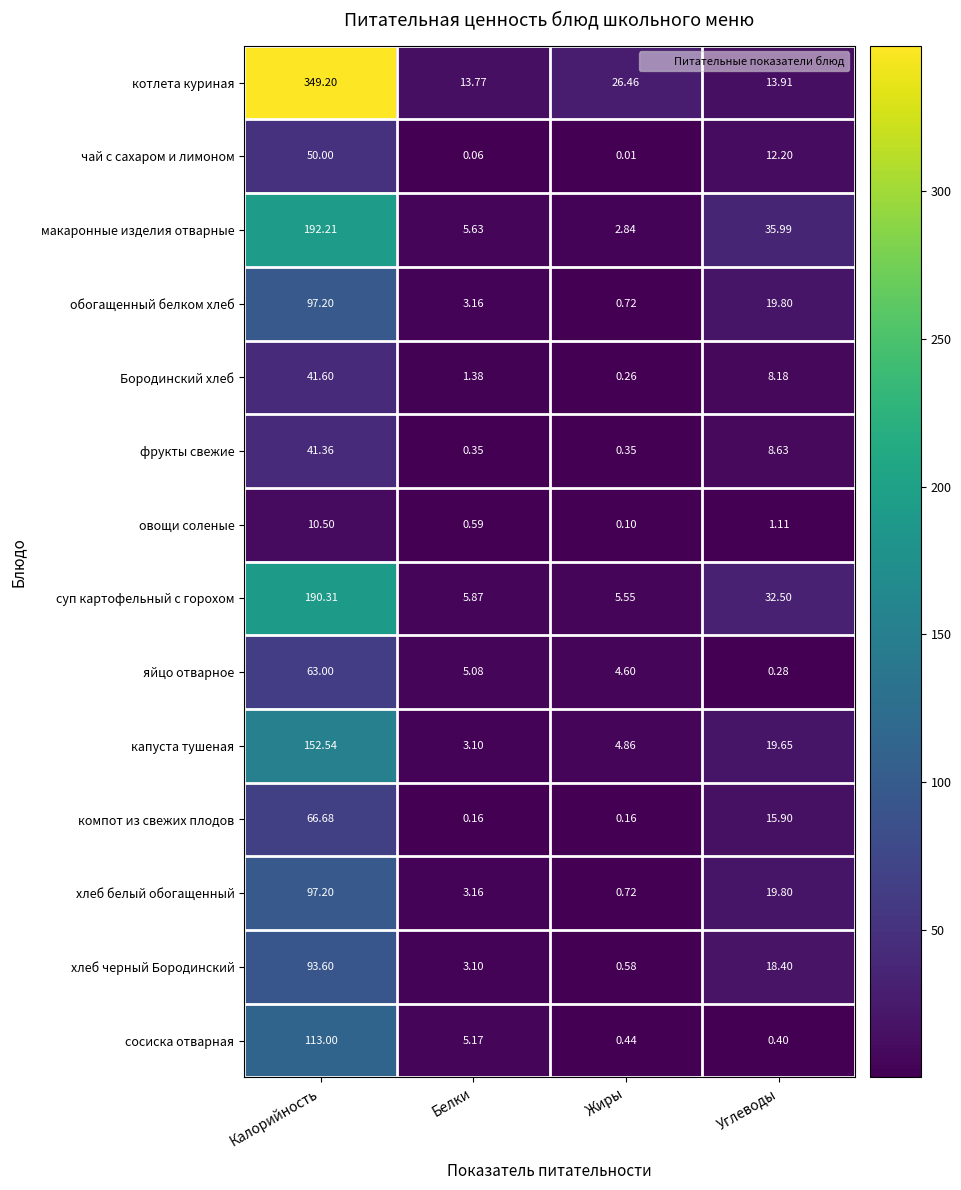

Which category has the lowest value in the капуста тушеная series?

Белки